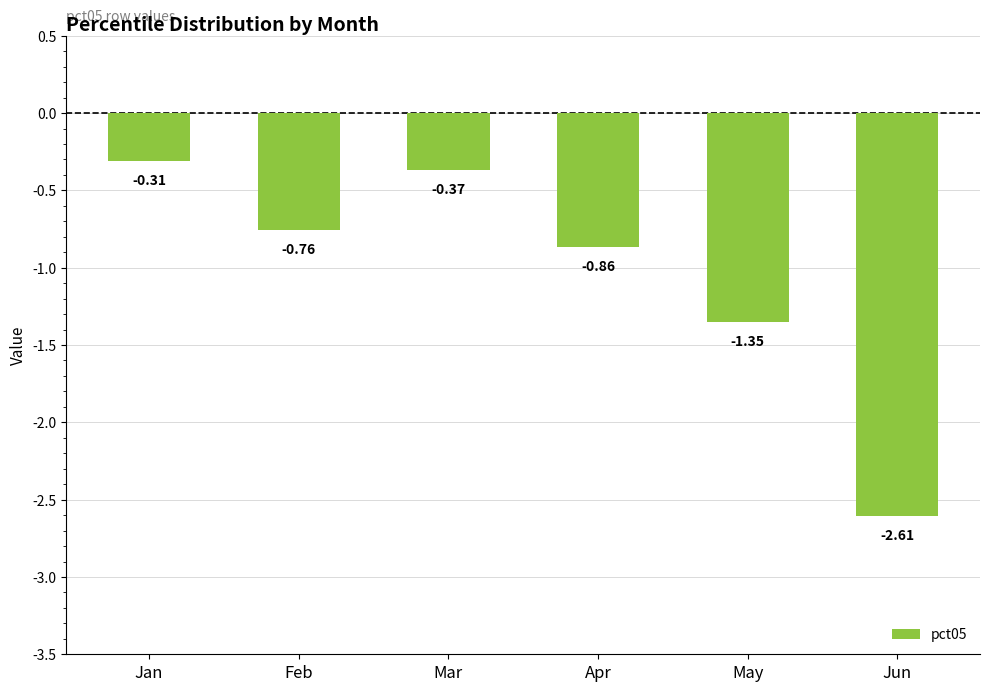

Where is the data nearest to the value -1?

Apr